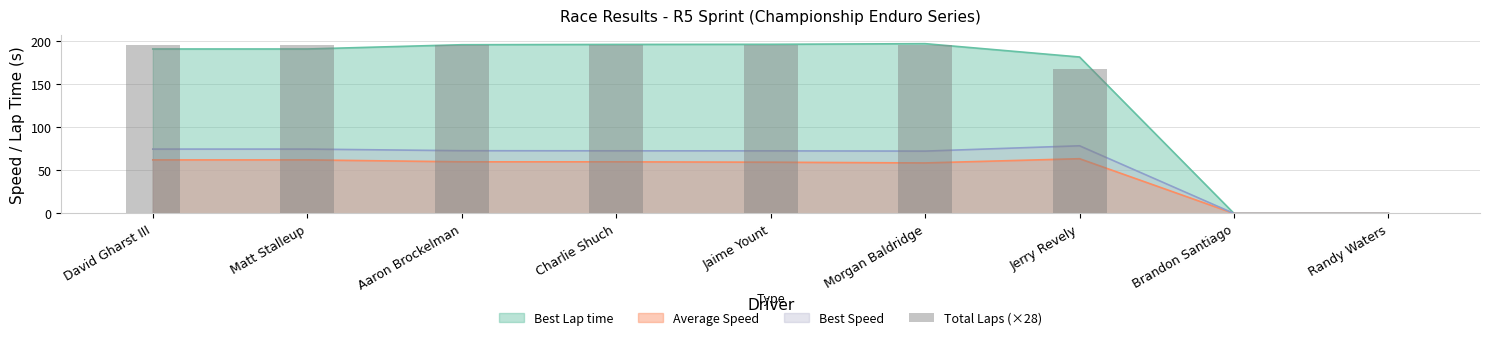

Which label corresponds to the largest value in the chart?

David Gharst III